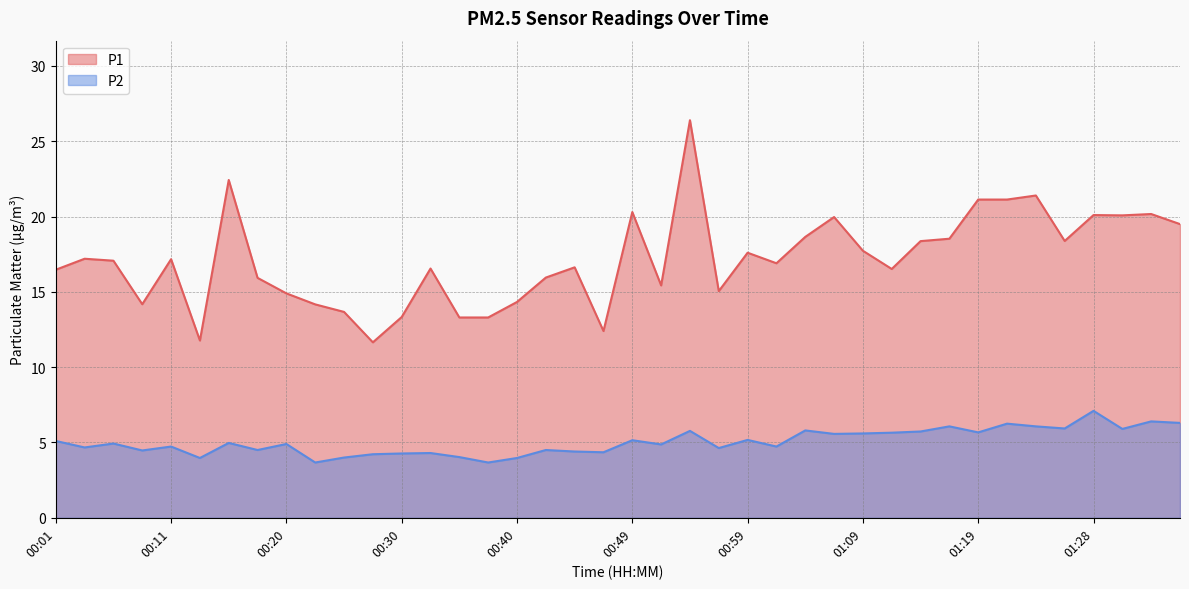

What position from the right is 00:06?

38